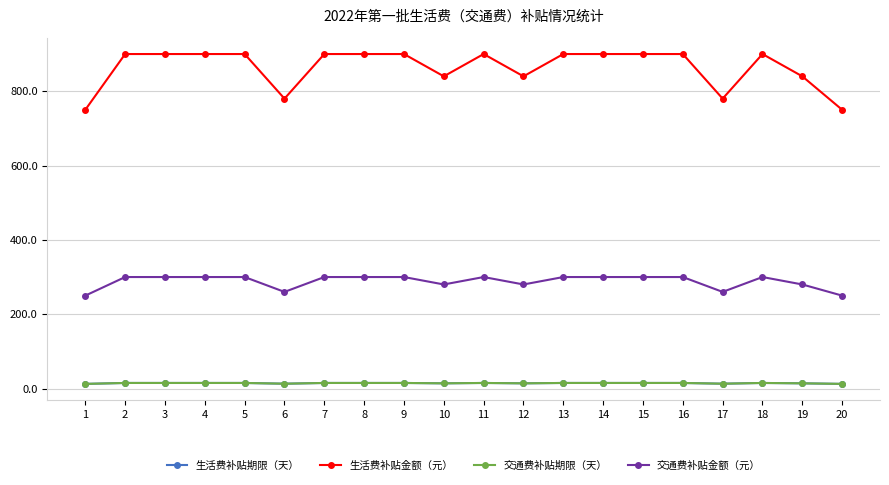

Which category has the highest value in the 交通费补贴期限（天） series?

2